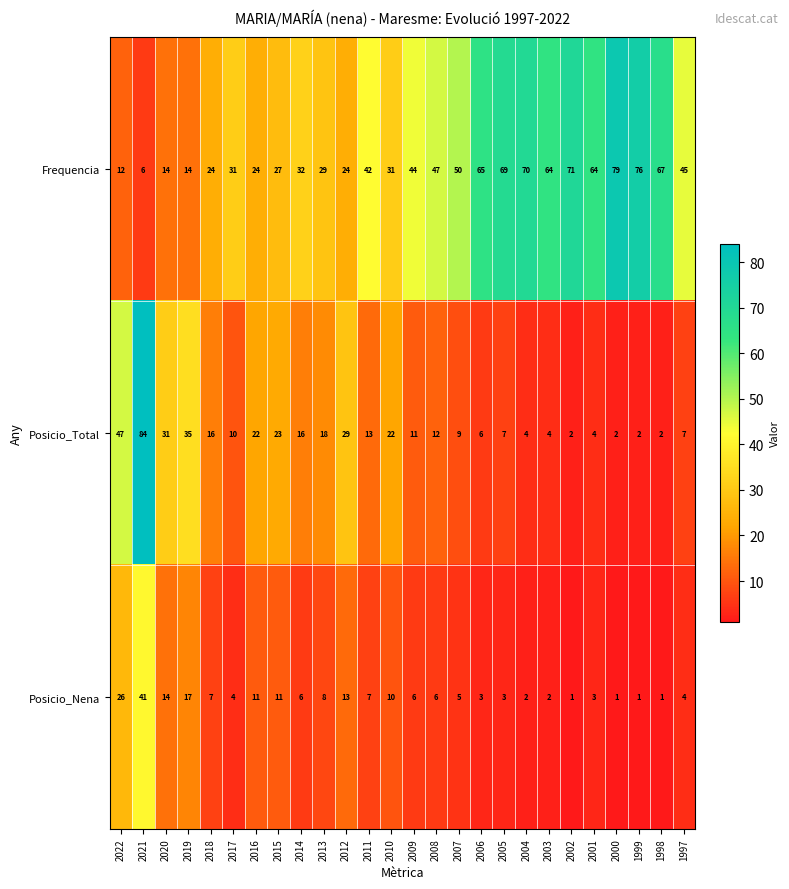

The Posicio_Nena series shows 26 at 2022. True or false?

True